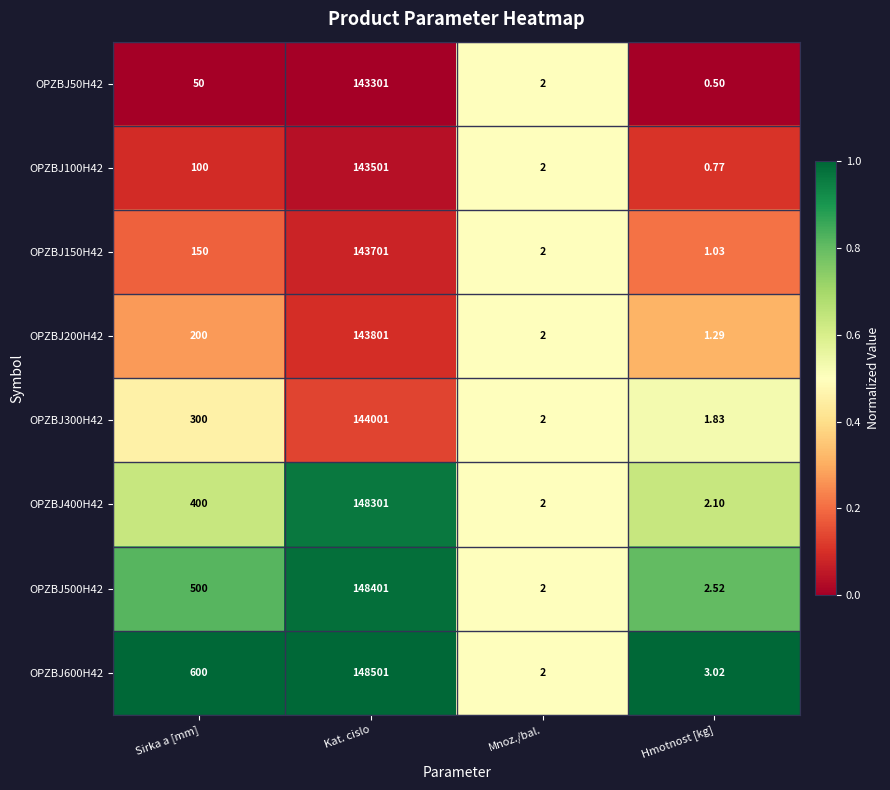

Is the value of OPZBJ50H42 at Hmotnost [kg] greater than the value of OPZBJ100H42 at Mnoz./bal.?

No